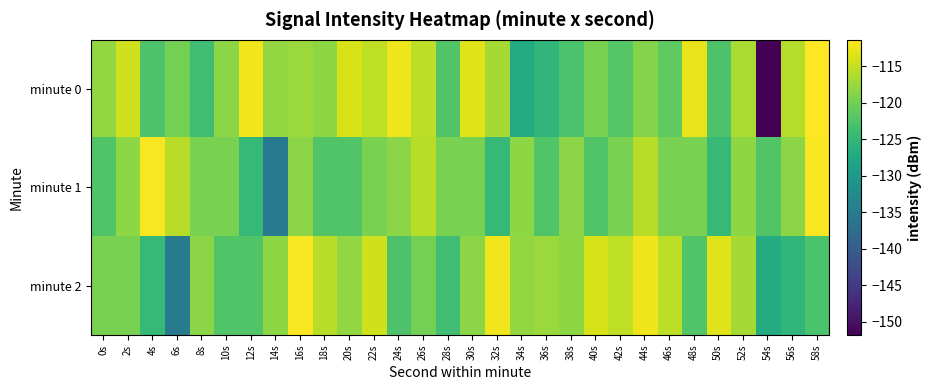

How many categories are shown in the chart?

30